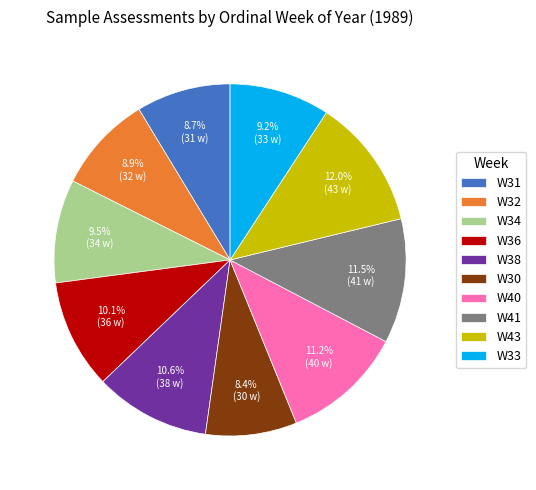

What percentage is the W40 slice, to the nearest percent?

11%